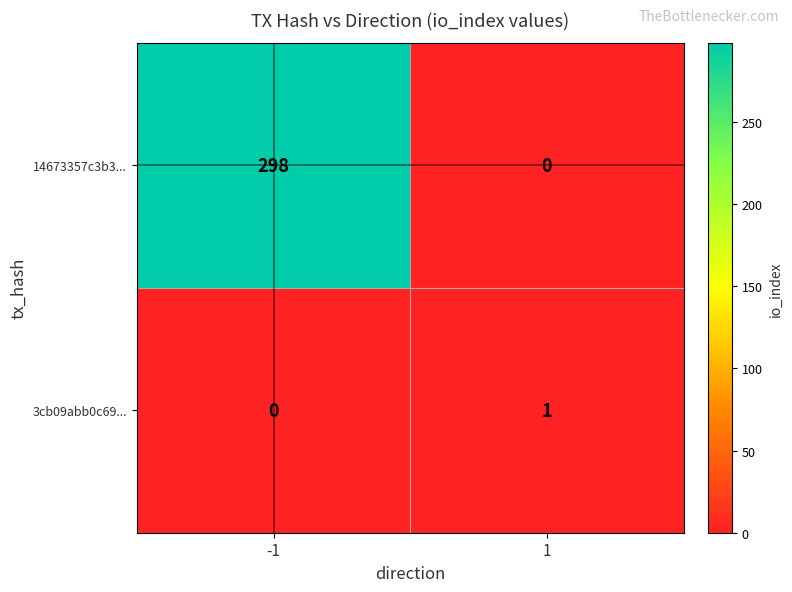

The 3cb09abb0c69... series shows 2 at 1. True or false?

False